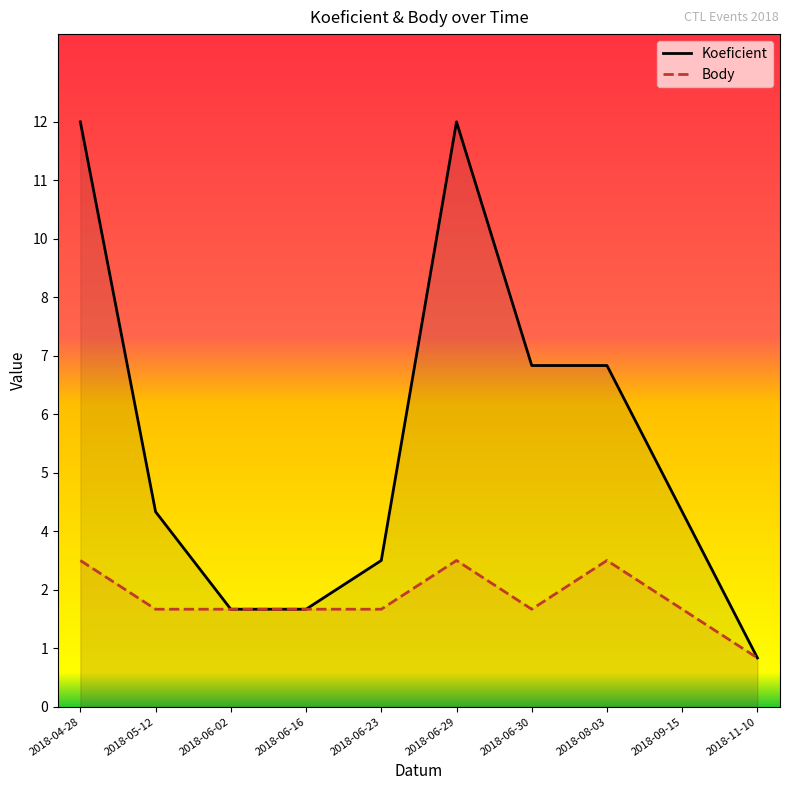

At how many categories does at least one series exceed 9?

2